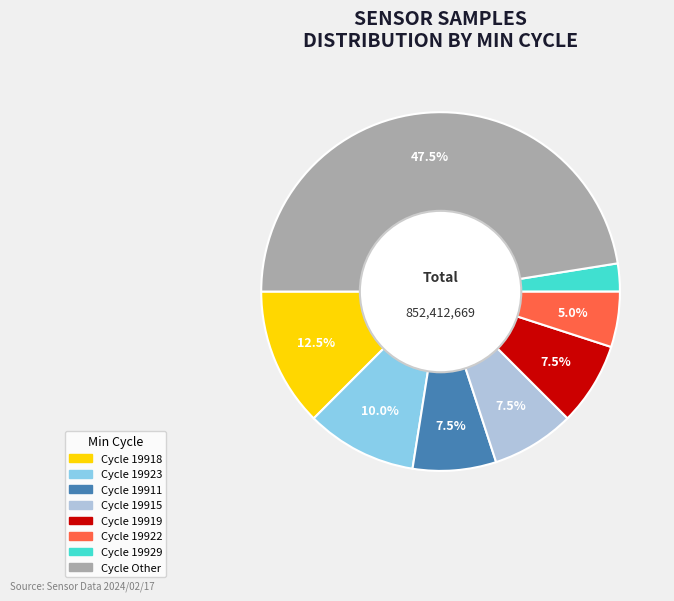

Does any single category account for the majority?

No